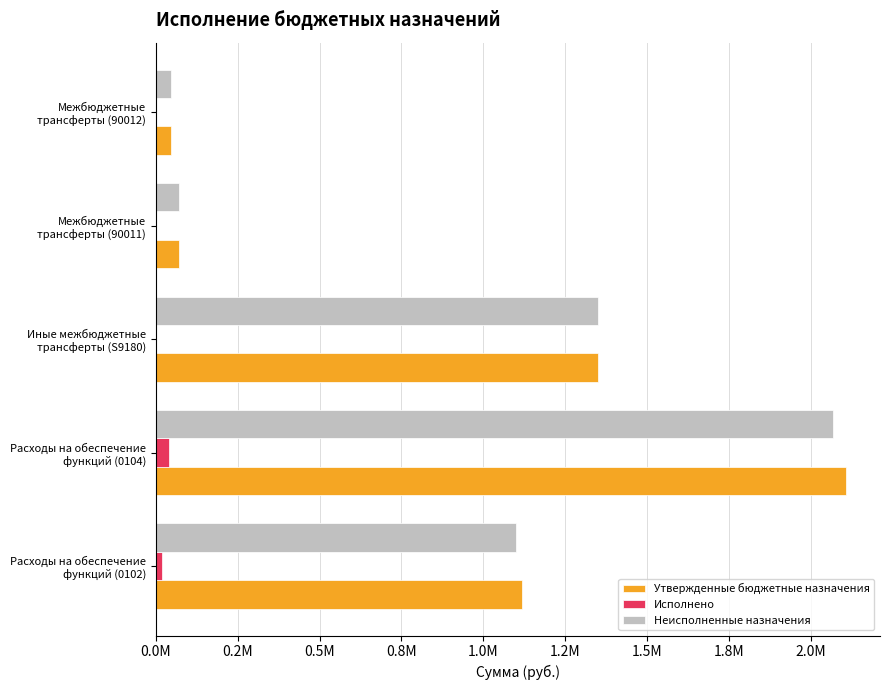

Reading left to right, transcribe all the data shown in this chart.

Утвержденные бюджетные назначения: 1119600.0	2105832.5	1350000.0	71500.0	45200.0
Исполнено: 18839.8	39366.1	0.0	0.0	0.0
Неисполненные назначения: 1100760.2	2066466.4	1350000.0	71500.0	45200.0